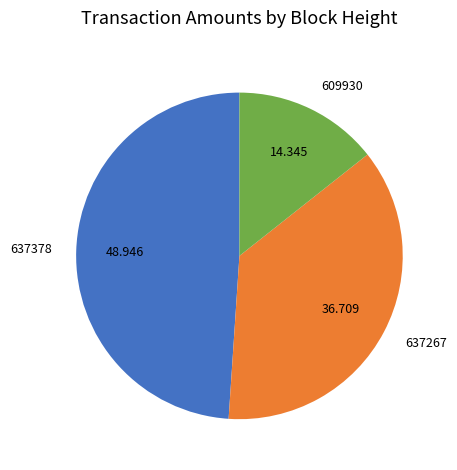

Count the number of slices in the pie.

3